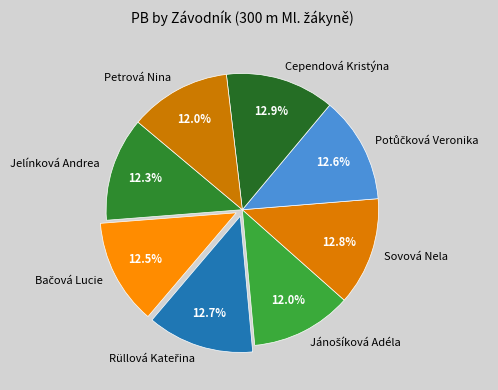

Is the sum of Sovová Nela and Jelínková Andrea greater than half?

No